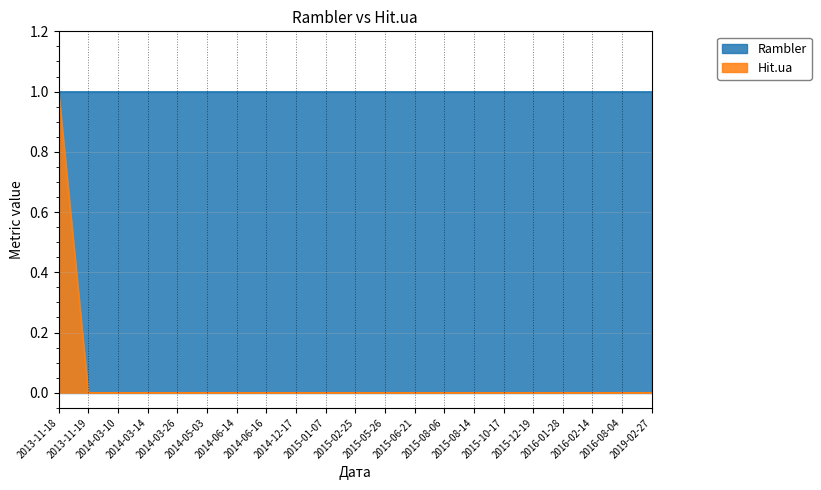

True or false: the data has more than 0 interior local peaks.

False